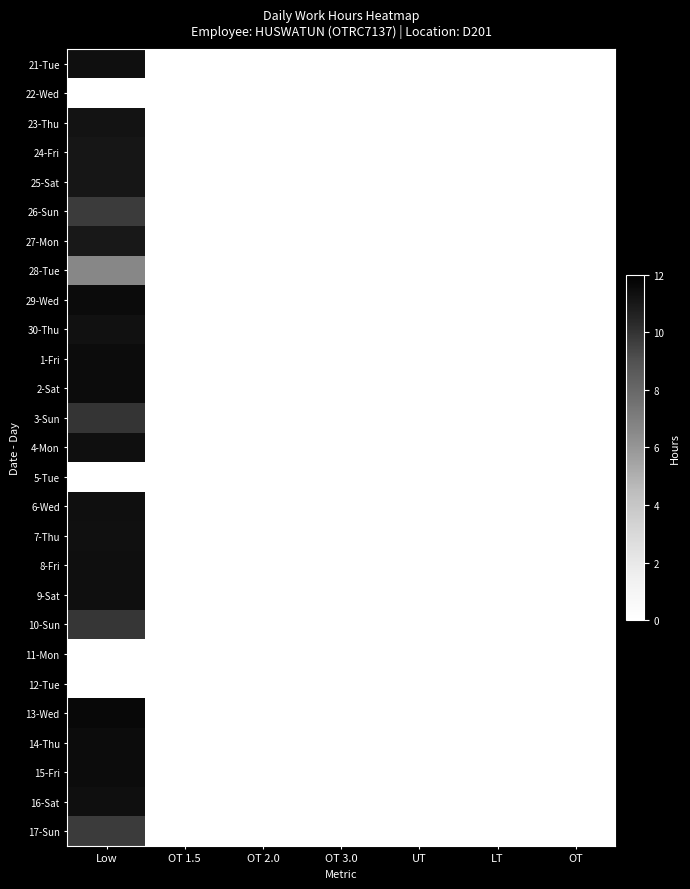

Reading right to left, what are all the values shown in this chart?

21-Tue: OT=0.0	LT=0.0	UT=0.0	OT 3.0=0.0	OT 2.0=0.0	OT 1.5=0.0	Low=11.4
22-Wed: OT=0.0	LT=0.0	UT=0.0	OT 3.0=0.0	OT 2.0=0.0	OT 1.5=0.0	Low=0.0
23-Thu: OT=0.0	LT=0.0	UT=0.0	OT 3.0=0.0	OT 2.0=0.0	OT 1.5=0.0	Low=11.2
24-Fri: OT=0.0	LT=0.0	UT=0.0	OT 3.0=0.0	OT 2.0=0.0	OT 1.5=0.0	Low=11.1
25-Sat: OT=0.0	LT=0.0	UT=0.0	OT 3.0=0.0	OT 2.0=0.0	OT 1.5=0.0	Low=11.1
26-Sun: OT=0.0	LT=0.0	UT=0.0	OT 3.0=0.0	OT 2.0=0.0	OT 1.5=0.0	Low=9.7
27-Mon: OT=0.0	LT=0.0	UT=0.0	OT 3.0=0.0	OT 2.0=0.0	OT 1.5=0.0	Low=11.0
28-Tue: OT=0.0	LT=0.0	UT=0.0	OT 3.0=0.0	OT 2.0=0.0	OT 1.5=0.0	Low=6.6
29-Wed: OT=0.0	LT=0.0	UT=0.0	OT 3.0=0.0	OT 2.0=0.0	OT 1.5=0.0	Low=11.5
30-Thu: OT=0.0	LT=0.0	UT=0.0	OT 3.0=0.0	OT 2.0=0.0	OT 1.5=0.0	Low=11.3
1-Fri: OT=0.0	LT=0.0	UT=0.0	OT 3.0=0.0	OT 2.0=0.0	OT 1.5=0.0	Low=11.5
2-Sat: OT=0.0	LT=0.0	UT=0.0	OT 3.0=0.0	OT 2.0=0.0	OT 1.5=0.0	Low=11.4
3-Sun: OT=0.0	LT=0.0	UT=0.0	OT 3.0=0.0	OT 2.0=0.0	OT 1.5=0.0	Low=10.0
4-Mon: OT=0.0	LT=0.0	UT=0.0	OT 3.0=0.0	OT 2.0=0.0	OT 1.5=0.0	Low=11.4
5-Tue: OT=0.0	LT=0.0	UT=0.0	OT 3.0=0.0	OT 2.0=0.0	OT 1.5=0.0	Low=0.0
6-Wed: OT=0.0	LT=0.0	UT=0.0	OT 3.0=0.0	OT 2.0=0.0	OT 1.5=0.0	Low=11.4
7-Thu: OT=0.0	LT=0.0	UT=0.0	OT 3.0=0.0	OT 2.0=0.0	OT 1.5=0.0	Low=11.3
8-Fri: OT=0.0	LT=0.0	UT=0.0	OT 3.0=0.0	OT 2.0=0.0	OT 1.5=0.0	Low=11.4
9-Sat: OT=0.0	LT=0.0	UT=0.0	OT 3.0=0.0	OT 2.0=0.0	OT 1.5=0.0	Low=11.4
10-Sun: OT=0.0	LT=0.0	UT=0.0	OT 3.0=0.0	OT 2.0=0.0	OT 1.5=0.0	Low=9.9
11-Mon: OT=0.0	LT=0.0	UT=0.0	OT 3.0=0.0	OT 2.0=0.0	OT 1.5=0.0	Low=0.0
12-Tue: OT=0.0	LT=0.0	UT=0.0	OT 3.0=0.0	OT 2.0=0.0	OT 1.5=0.0	Low=0.0
13-Wed: OT=0.0	LT=0.0	UT=0.0	OT 3.0=0.0	OT 2.0=0.0	OT 1.5=0.0	Low=11.6
14-Thu: OT=0.0	LT=0.0	UT=0.0	OT 3.0=0.0	OT 2.0=0.0	OT 1.5=0.0	Low=11.5
15-Fri: OT=0.0	LT=0.0	UT=0.0	OT 3.0=0.0	OT 2.0=0.0	OT 1.5=0.0	Low=11.5
16-Sat: OT=0.0	LT=0.0	UT=0.0	OT 3.0=0.0	OT 2.0=0.0	OT 1.5=0.0	Low=11.4
17-Sun: OT=0.0	LT=0.0	UT=0.0	OT 3.0=0.0	OT 2.0=0.0	OT 1.5=0.0	Low=9.7